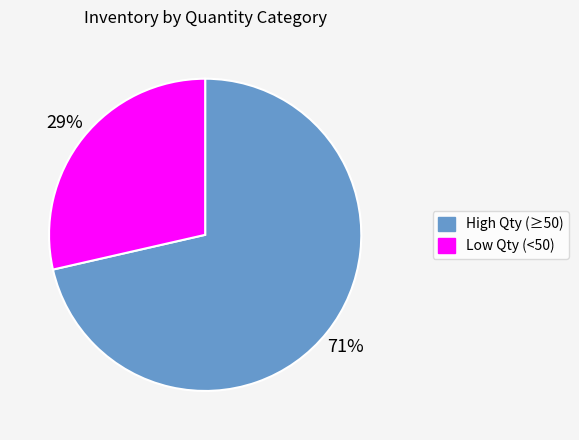

To the nearest percent, what is the combined percentage of High Qty (≥50) and Low Qty (<50)?

100%